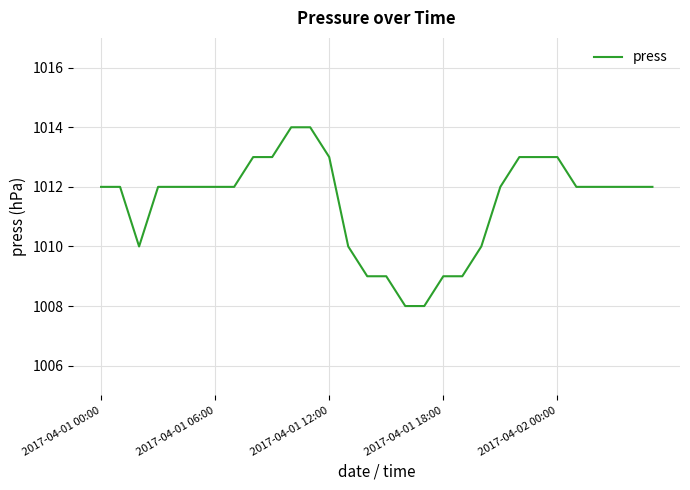

What is the maximum value shown in the chart?

1014